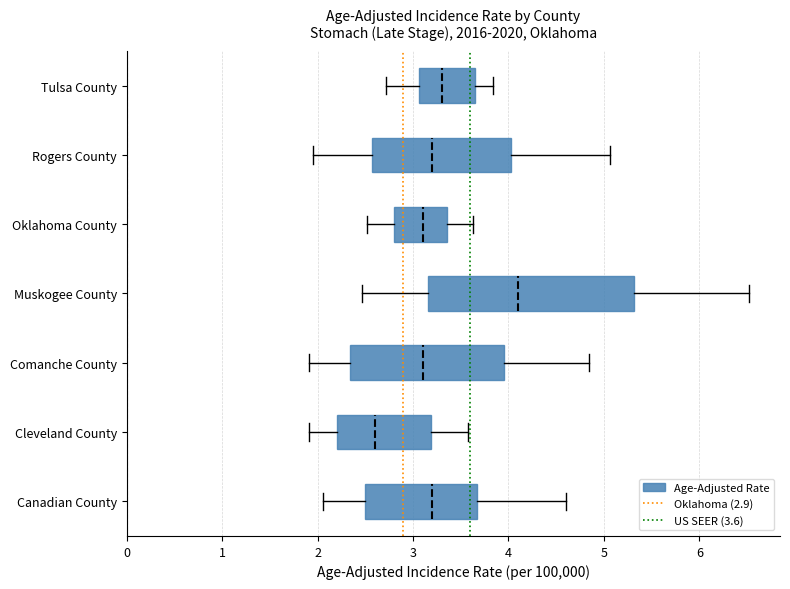

Reading bottom to top, read every box against the x-axis: the position of its median line, the range the box covers, and the ends of its whiskers. The values are not printed on the chart, so give them approximately, as read against the axis.

Canadian County: median 3.2, box 2.5 to 3.7, whiskers 2.1 to 4.6
Cleveland County: median 2.6, box 2.2 to 3.2, whiskers 1.9 to 3.6
Comanche County: median 3.1, box 2.3 to 4.0, whiskers 1.9 to 4.8
Muskogee County: median 4.1, box 3.2 to 5.3, whiskers 2.5 to 6.5
Oklahoma County: median 3.1, box 2.8 to 3.4, whiskers 2.5 to 3.6
Rogers County: median 3.2, box 2.6 to 4.0, whiskers 2.0 to 5.1
Tulsa County: median 3.3, box 3.1 to 3.7, whiskers 2.7 to 3.8